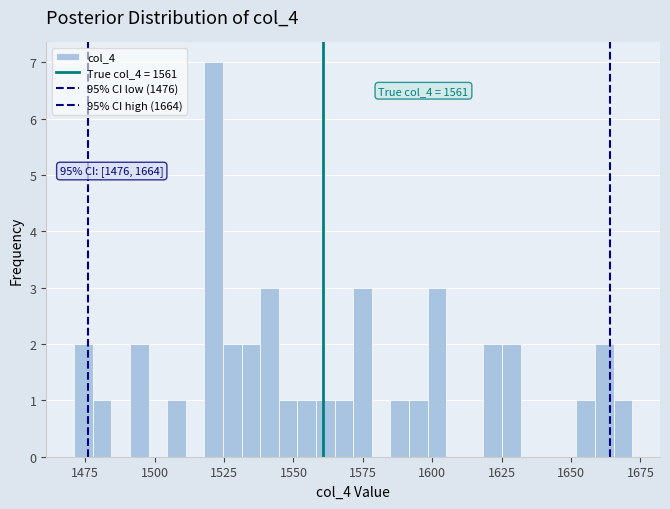

Read against the x-axis, roughly where is the centre of the tallest bar?

1520